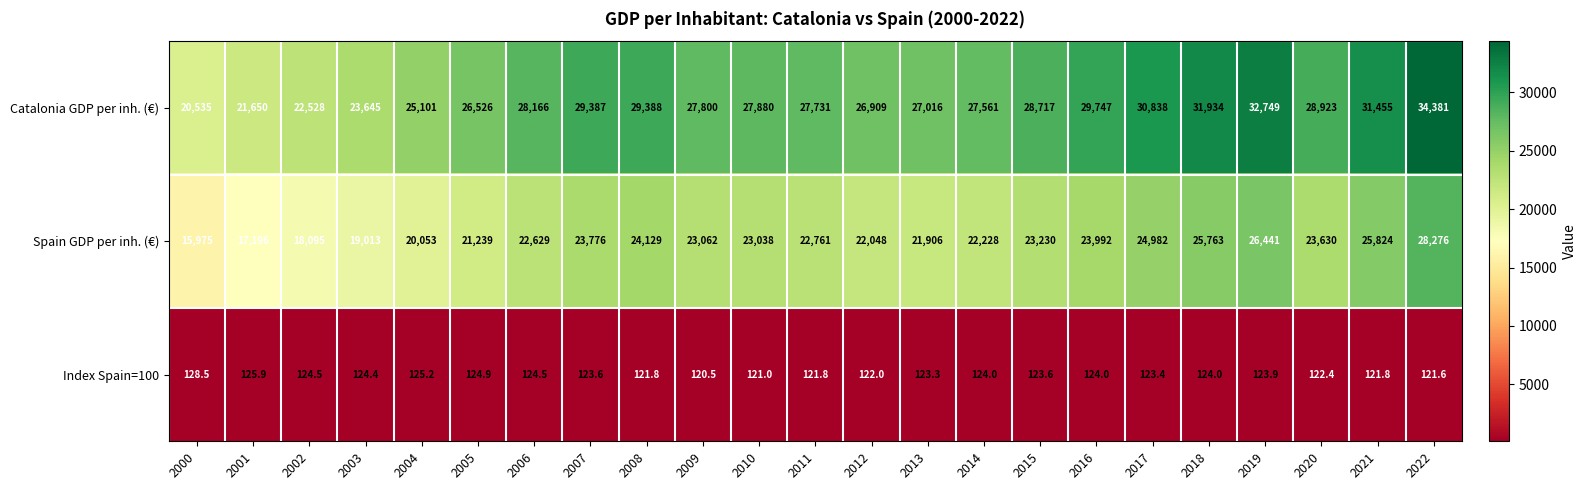

What is the difference between the highest and lowest values at 2017?

30714.6